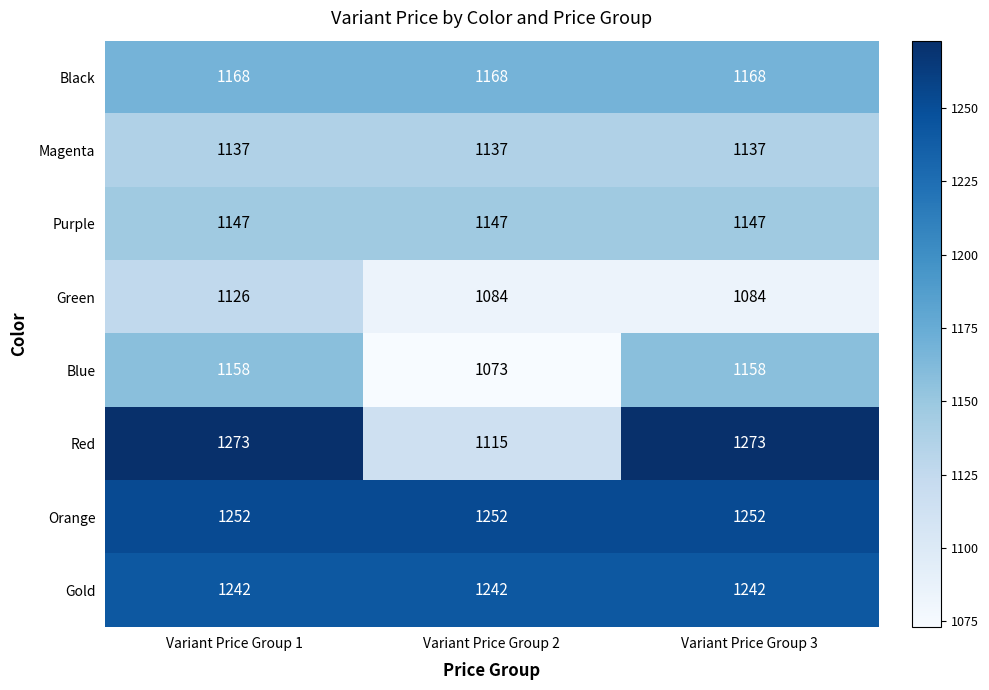

Reading left to right, list all the values displayed in this chart.

Black: 1168	1168	1168
Magenta: 1137	1137	1137
Purple: 1147	1147	1147
Green: 1126	1084	1084
Blue: 1158	1073	1158
Red: 1273	1115	1273
Orange: 1252	1252	1252
Gold: 1242	1242	1242